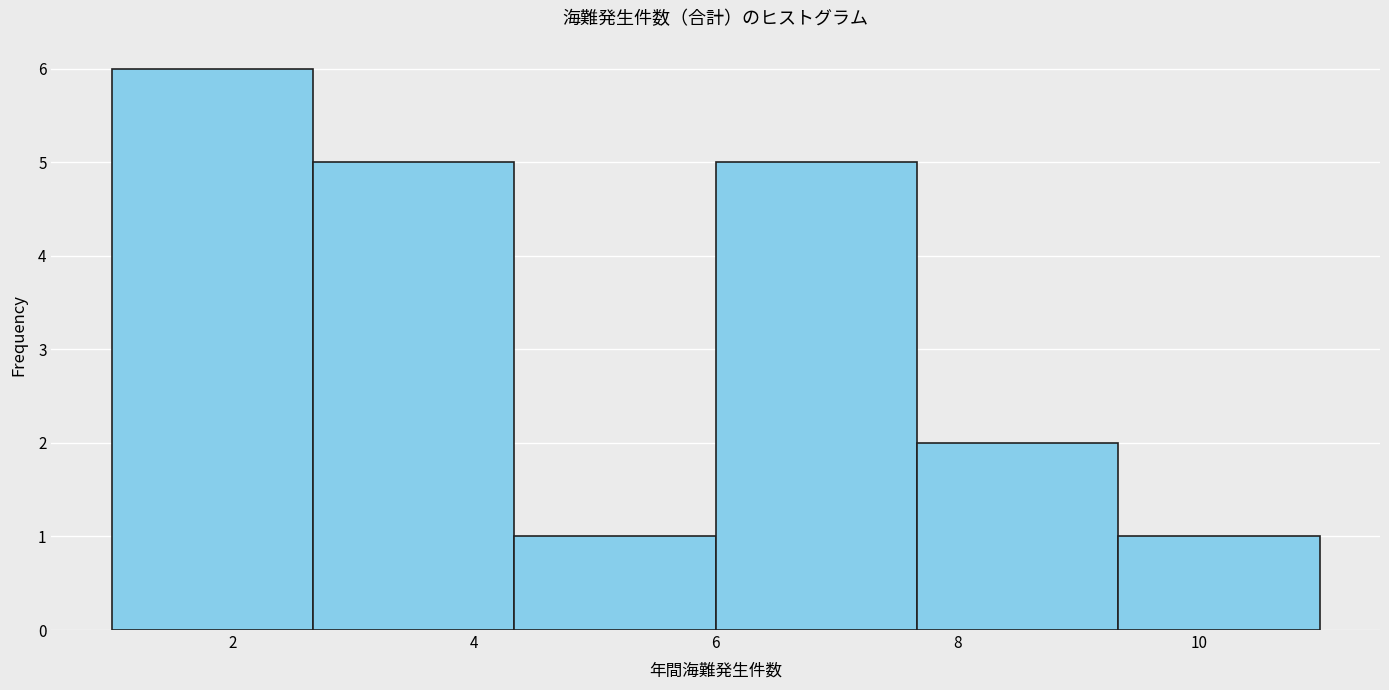

Which range on the x-axis has the tallest bar?

1.0 to 2.6